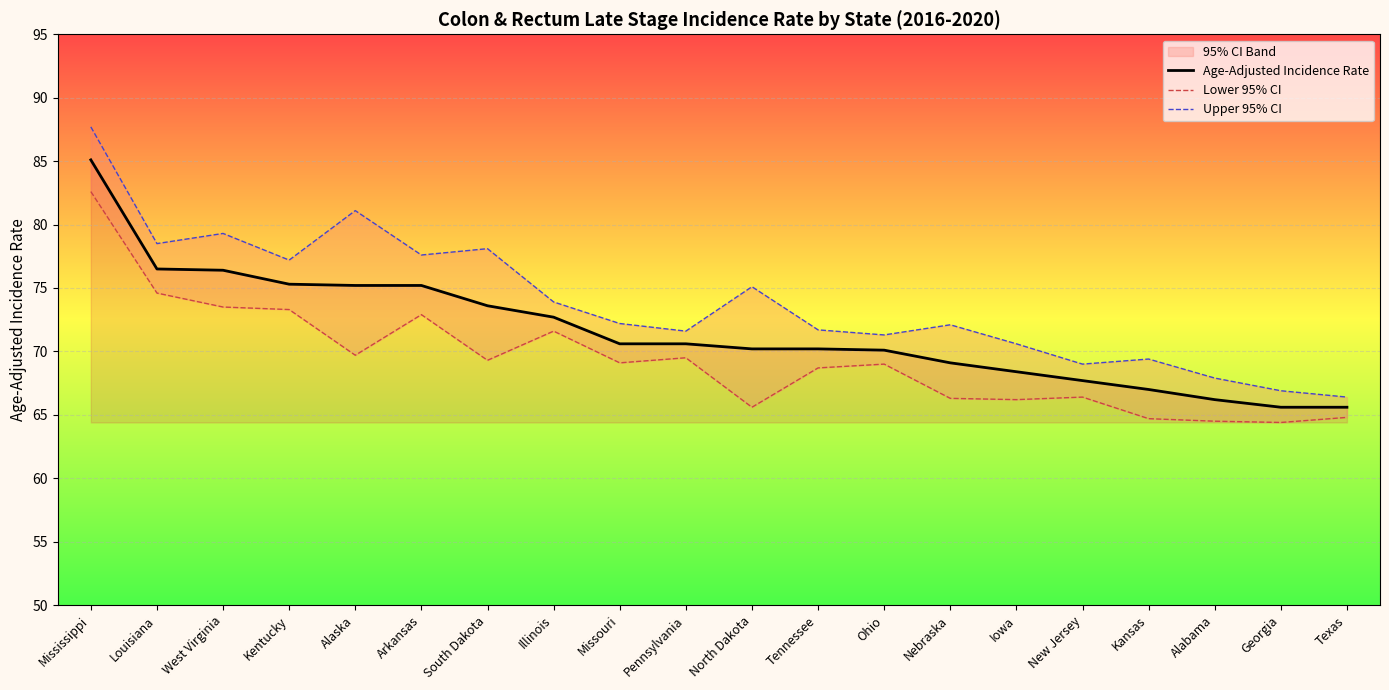

Read the Lower 95% CI value at Mississippi.

82.6